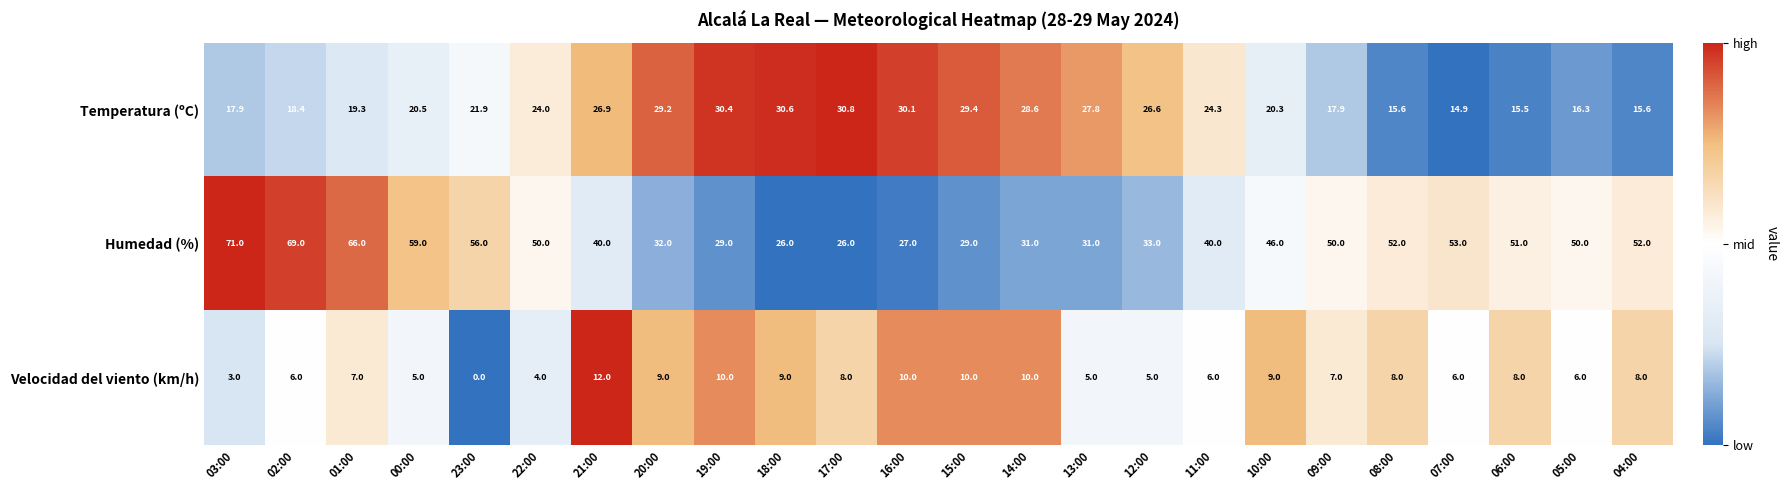

What value does the Temperatura (ºC) series have at 17:00?

30.8